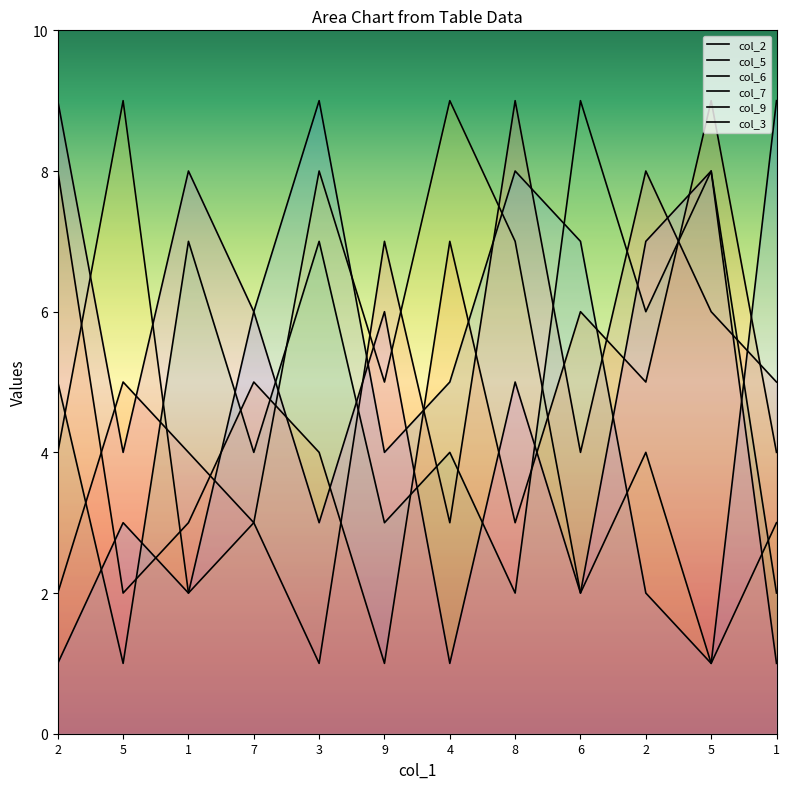

The col_3 series shows 3 at 6. True or false?

False